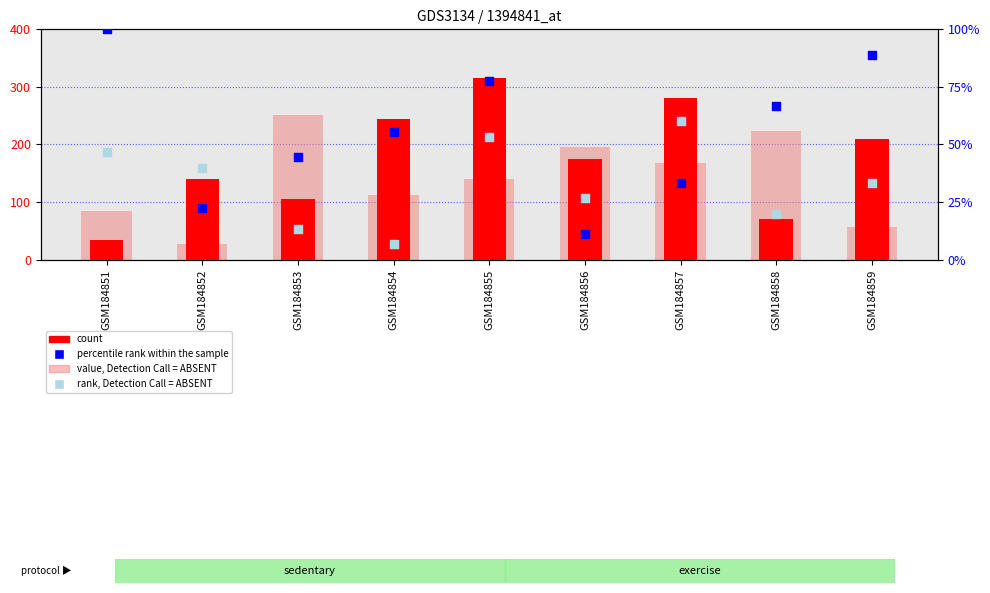

Which series reaches the minimum Y coordinate?

rank, Detection Call = ABSENT